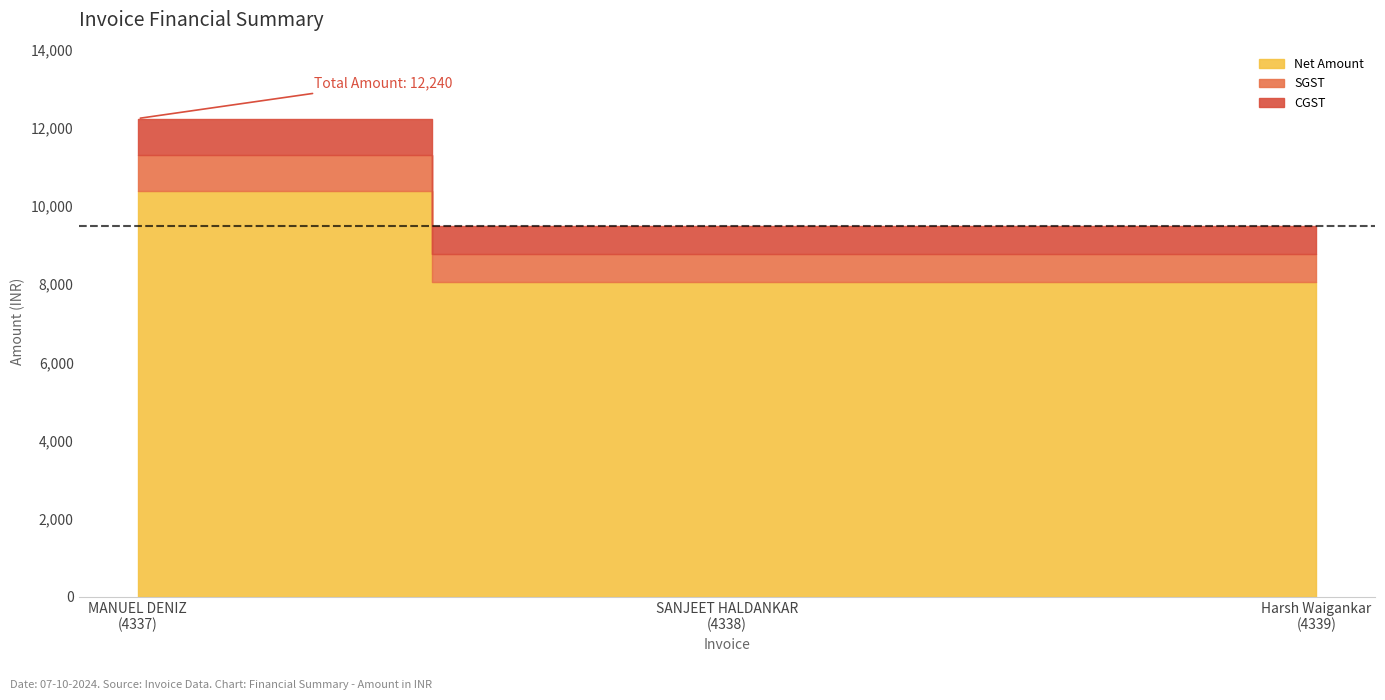

What is the maximum value shown in the chart?

12240.0